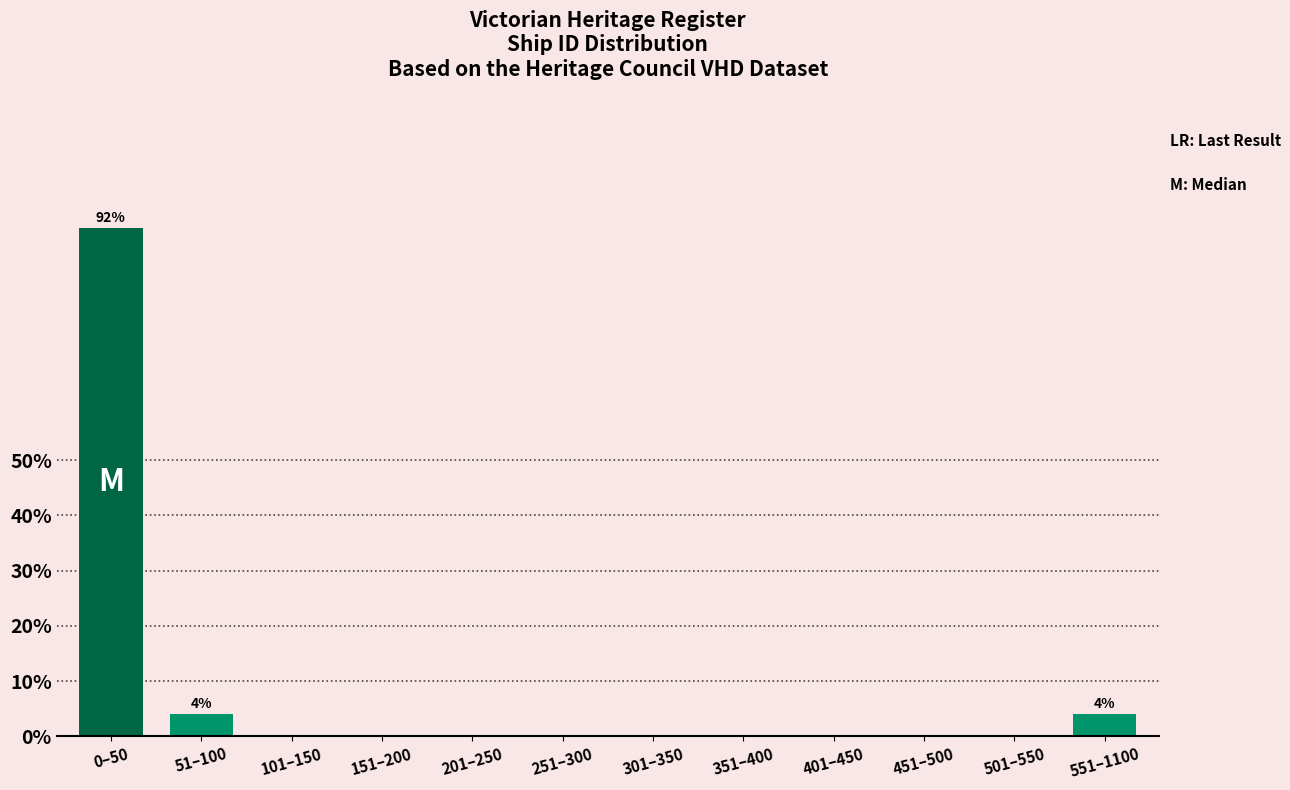

Reading left to right, list all the values displayed in this chart.

0–50=92	51–100=4	101–150=0	151–200=0	201–250=0	251–300=0	301–350=0	351–400=0	401–450=0	451–500=0	501–550=0	551–1100=4